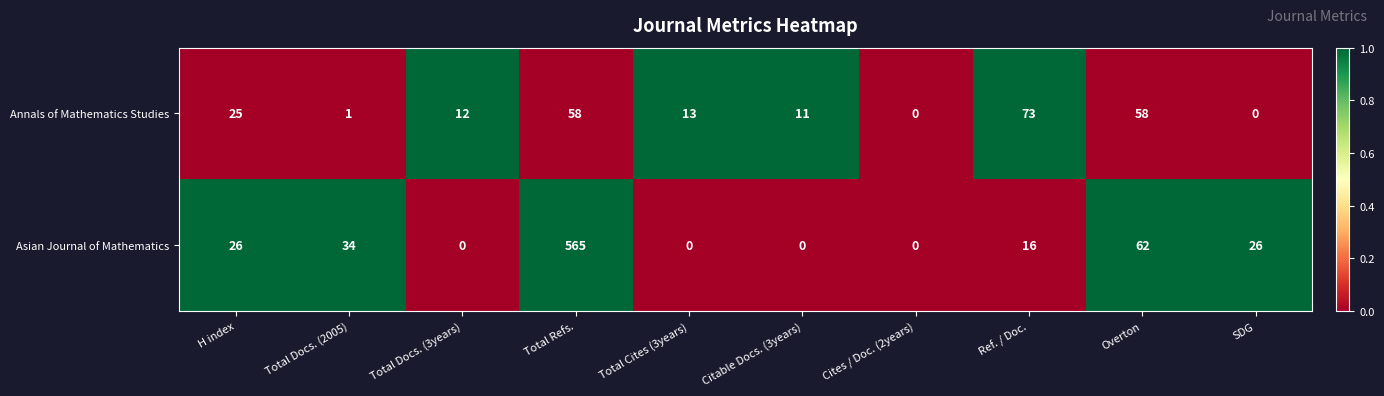

Which series has the largest total across all categories?

Asian Journal of Mathematics